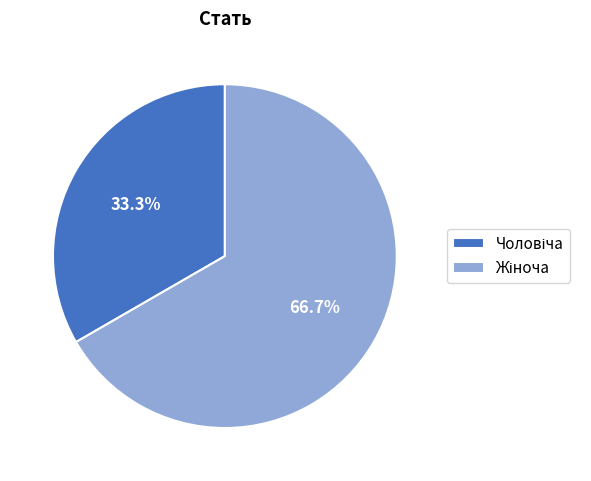

Is there any slice that represents more than half of the pie?

Yes